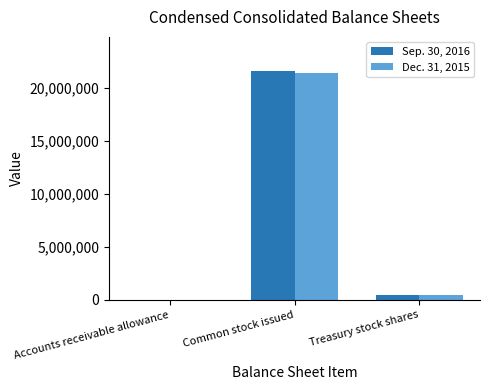

Reading left to right, list all the values displayed in this chart.

Sep. 30, 2016: Accounts receivable allowance=335	Common stock issued=21548602	Treasury stock shares=403581
Dec. 31, 2015: Accounts receivable allowance=325	Common stock issued=21383467	Treasury stock shares=403581